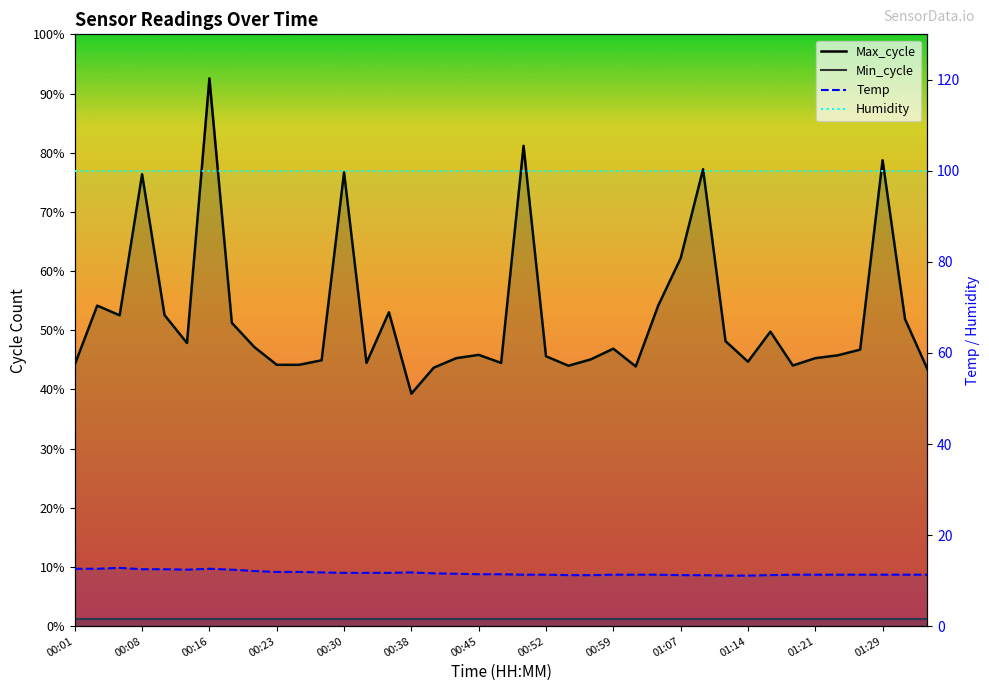

The value of Temp at 00:38 is 15.6. True or false?

False